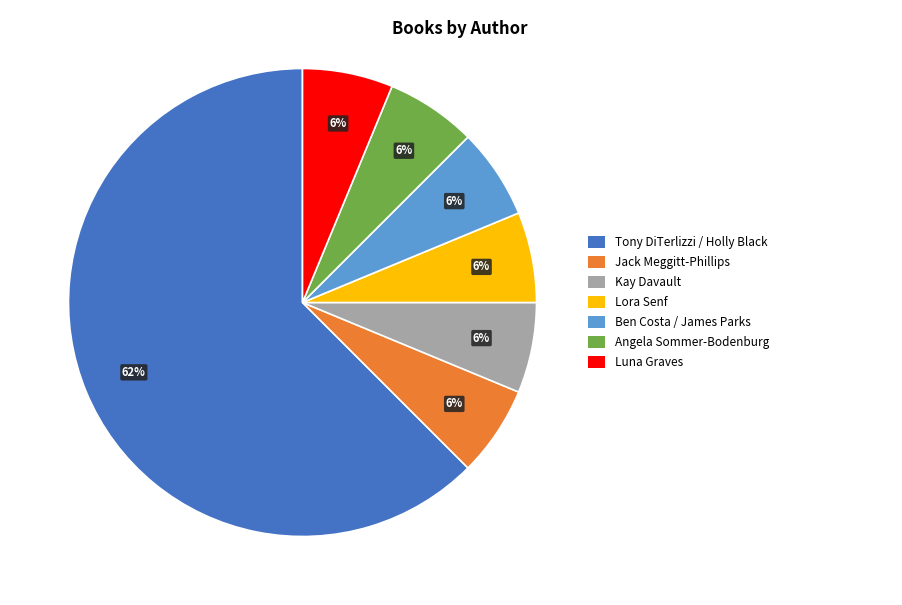

To the nearest percent, what is the average slice percentage?

14%